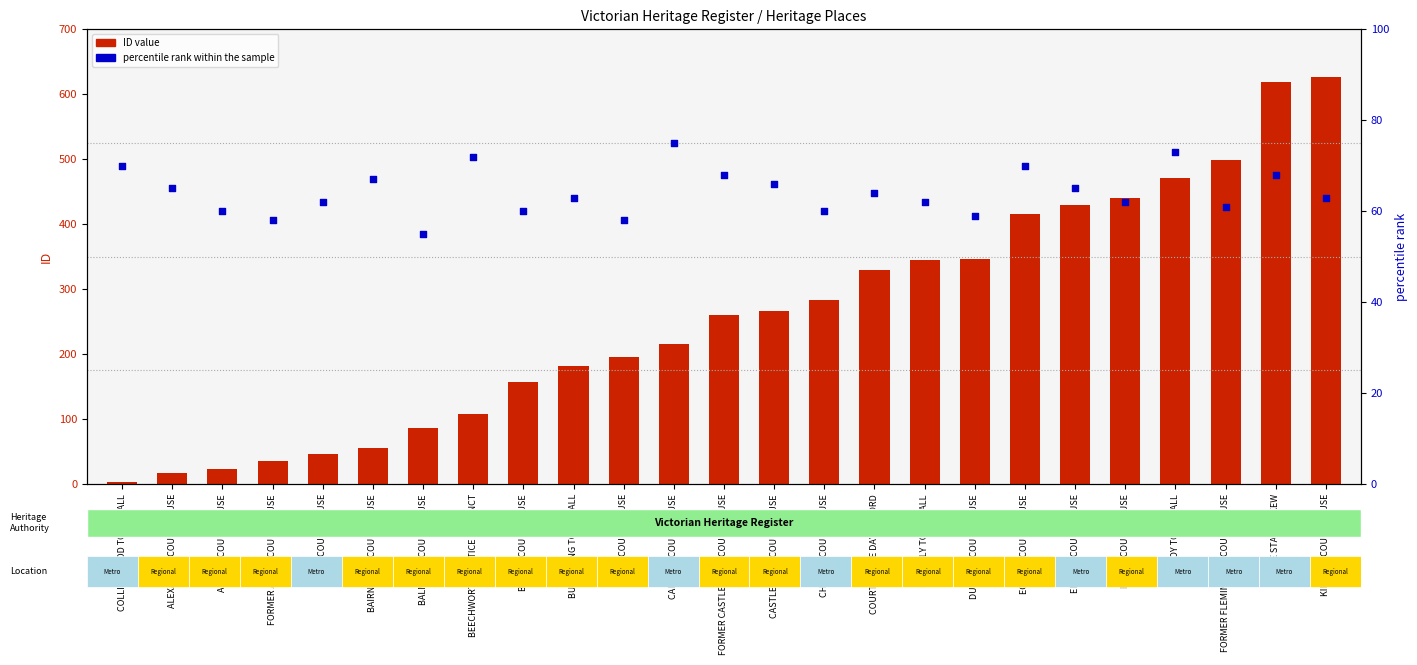

At which category is the sum across all series the highest?

KILMORE COURT HOUSE